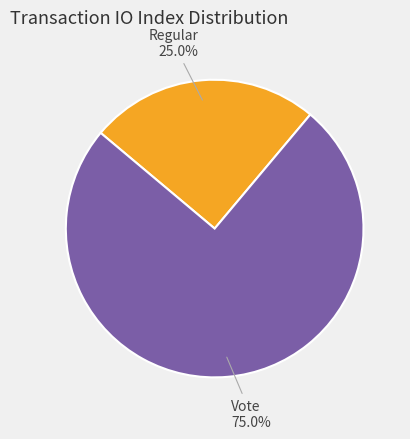

Combined, what portion of the pie is Vote and Regular?

100.0%